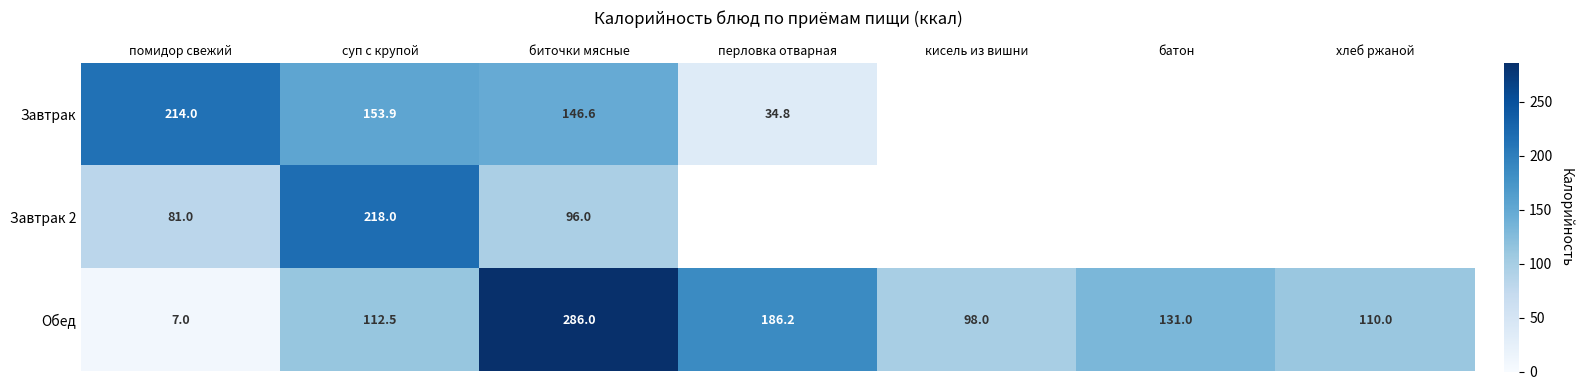

True or false: Обед has a value of 43.4 at хлеб ржаной.

False